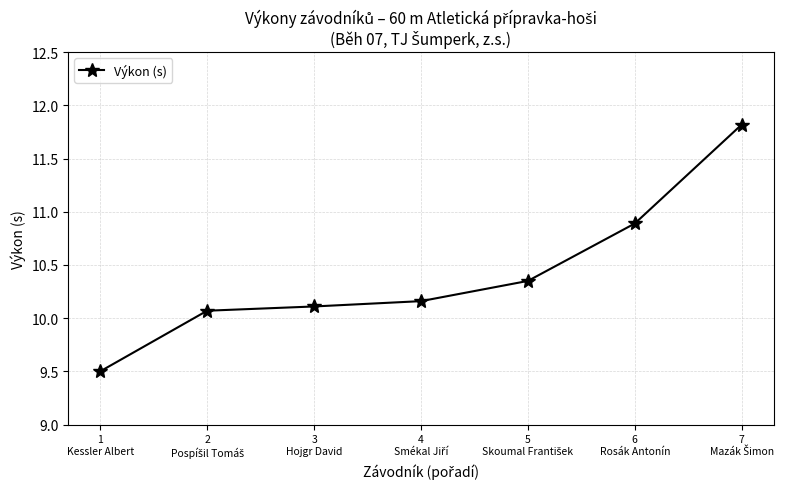

True or false: the data shows 10.9 at 6
Rosák Antonín.

True